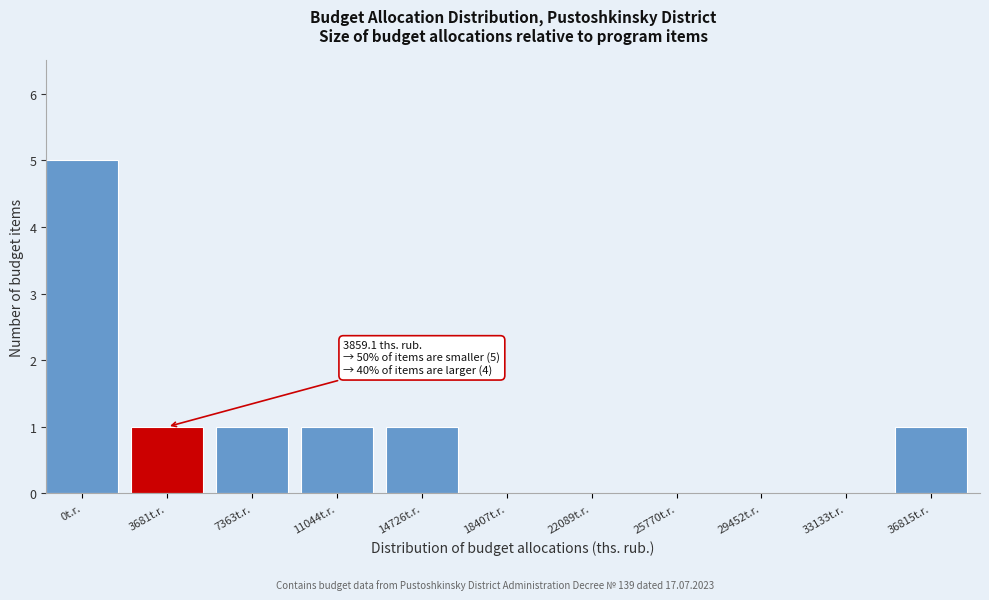

Reading left to right, what are all the values shown in this chart?

0t.r.=5	3681t.r.=1	7363t.r.=1	11044t.r.=1	14726t.r.=1	18407t.r.=0	22089t.r.=0	25770t.r.=0	29452t.r.=0	33133t.r.=0	36815t.r.=1